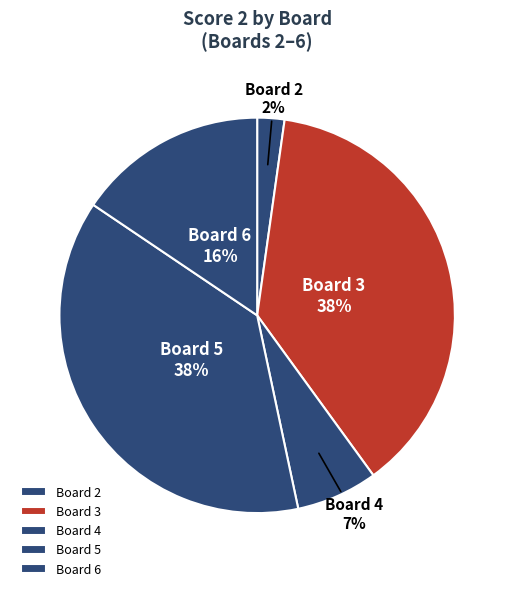

Is the sum of Board 4 and Board 6 greater than half?

No